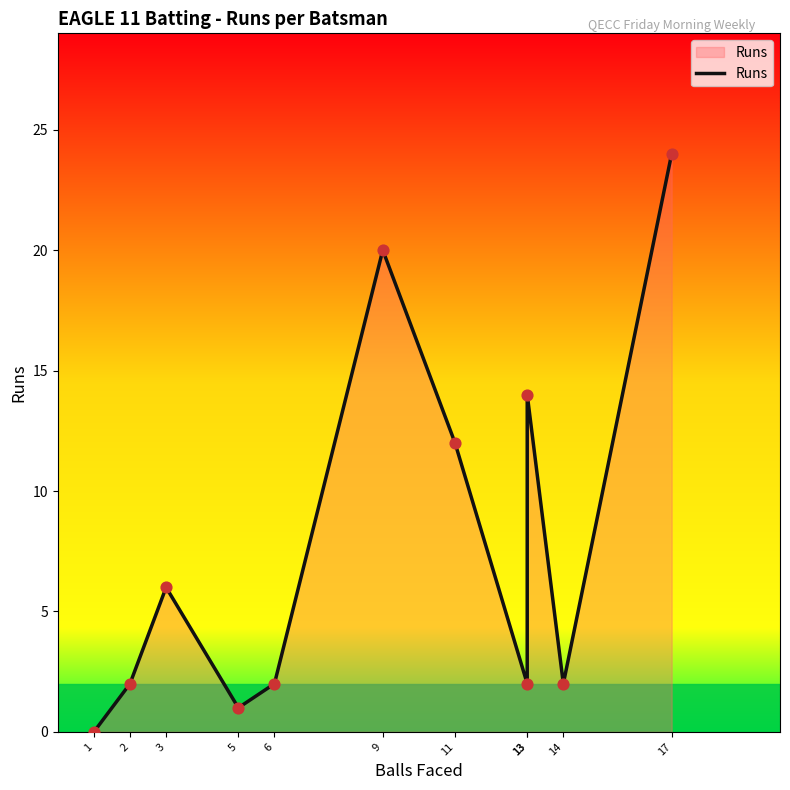

What is the ratio of the value at 3 to the value at 17?

0.2